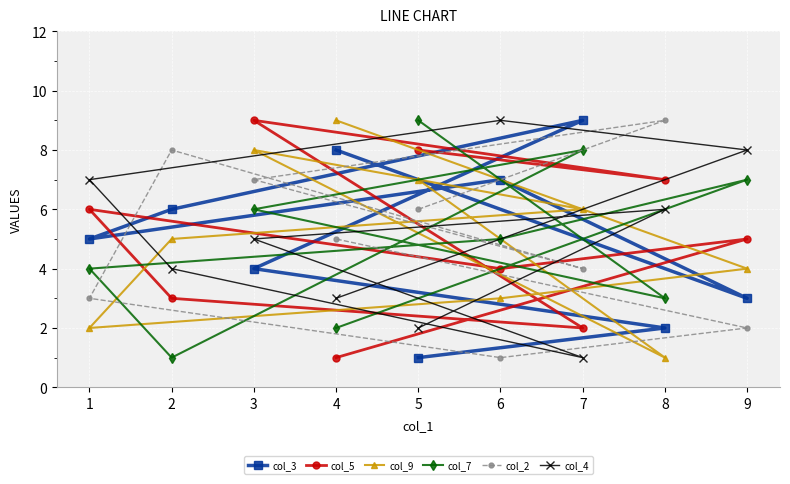

Is it true that col_4 equals 2 at 1?

False